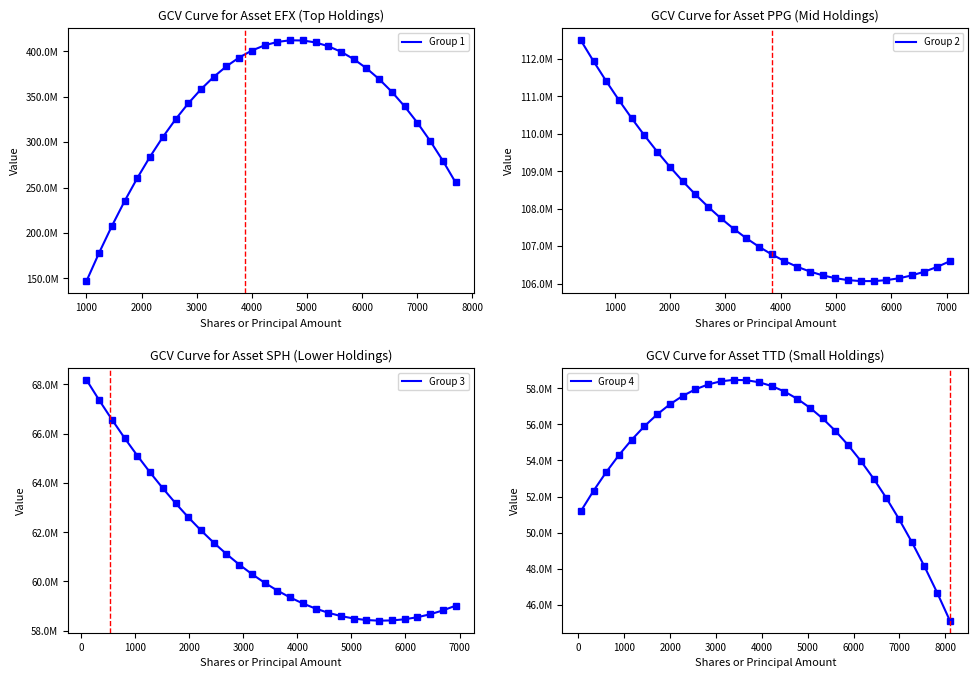

What are all the series names shown in the legend?

Group 1, Group 2, Group 3, Group 4